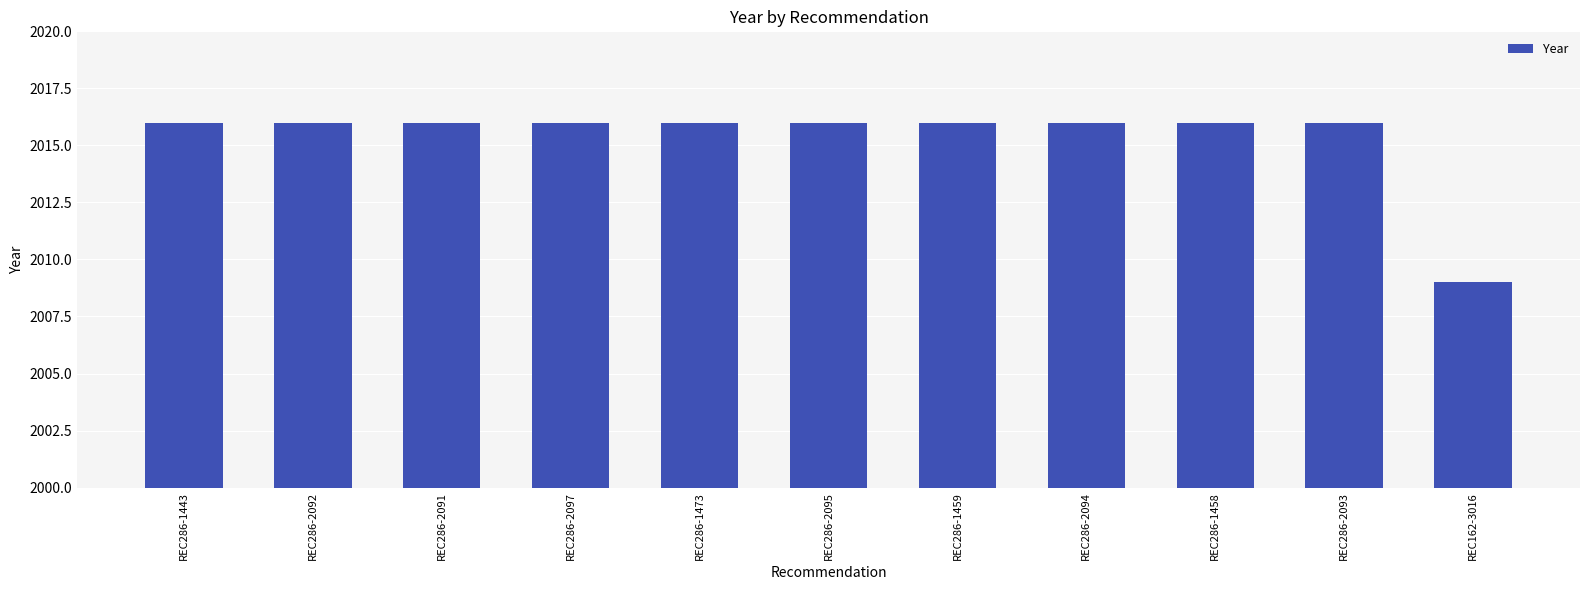

What is the minimum value shown in the chart?

2009